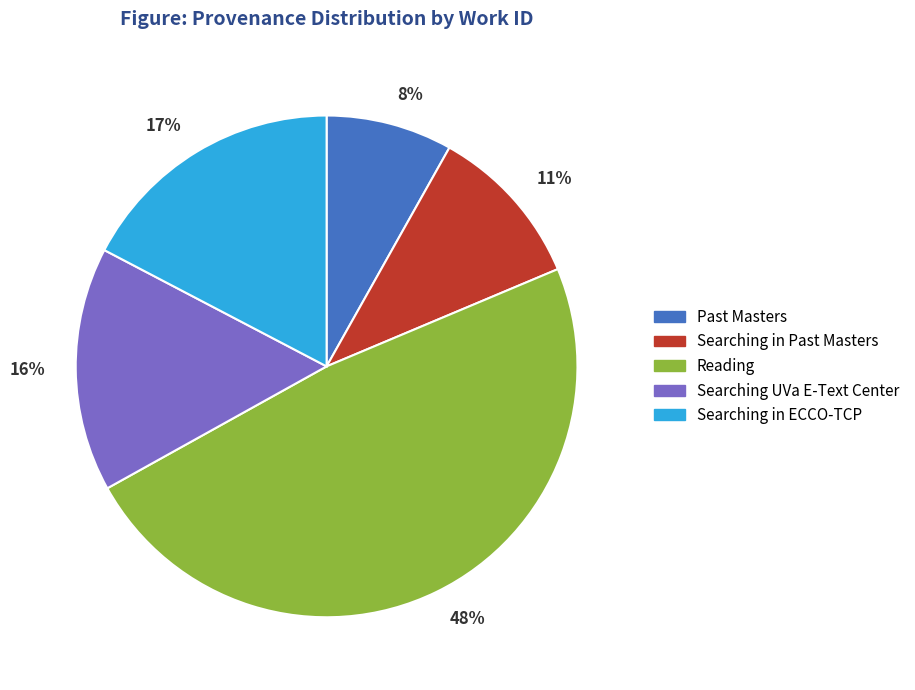

To the nearest percent, what is the difference between the largest and smallest slice percentages?

40%